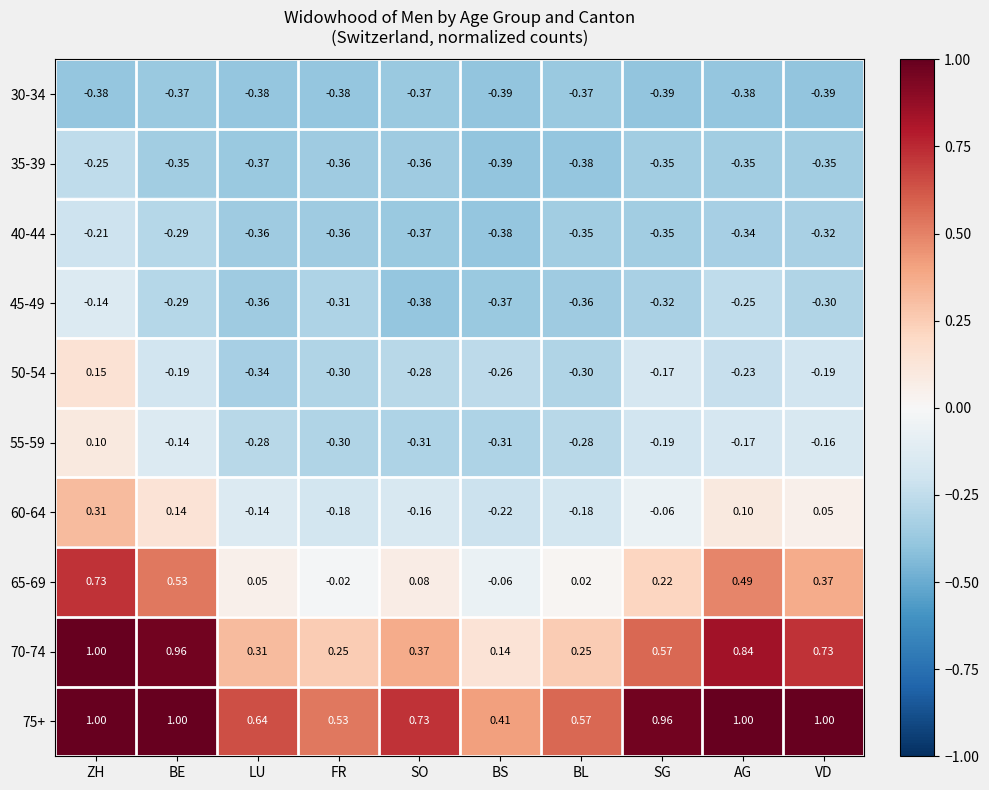

Count the number of categories in the chart.

10